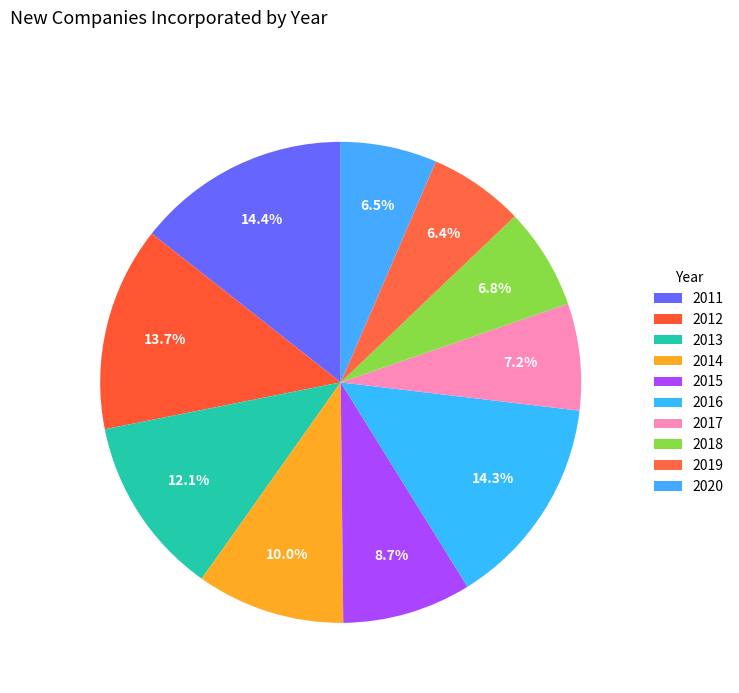

How many segments does this pie chart have?

10